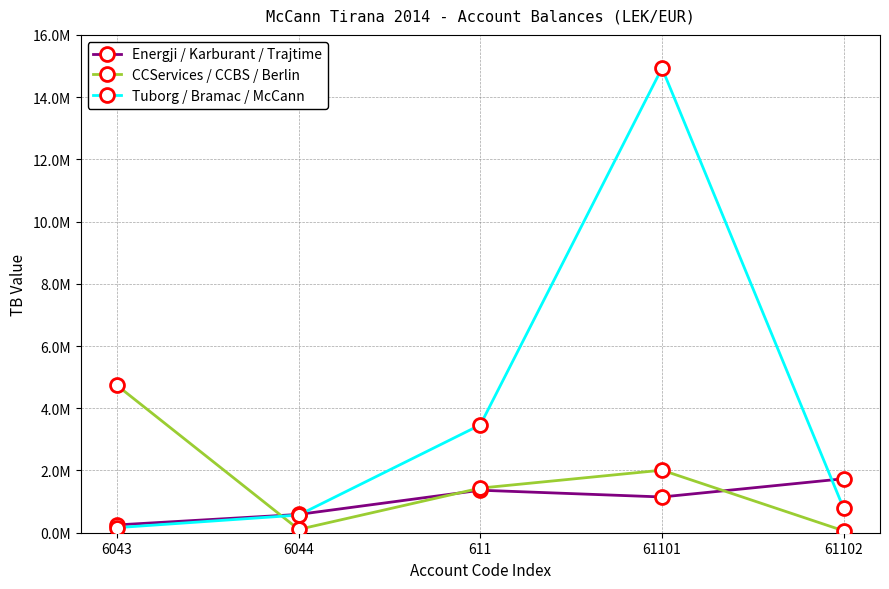

What are all the series names shown in the legend?

Energji / Karburant / Trajtime, CCServices / CCBS / Berlin, Tuborg / Bramac / McCann